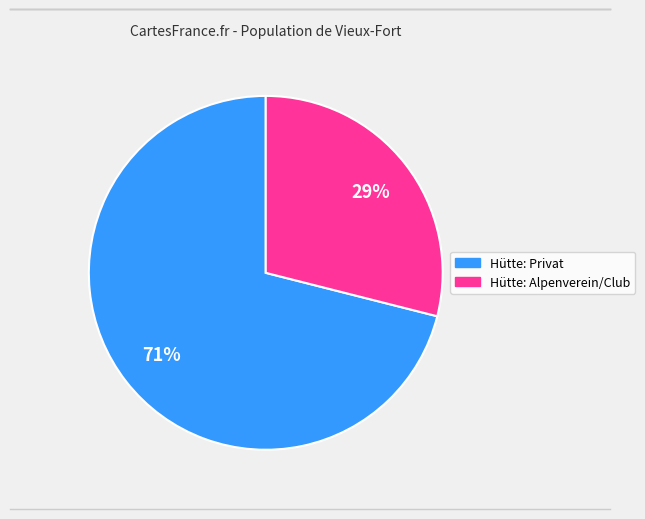

Does any single category account for the majority?

Yes